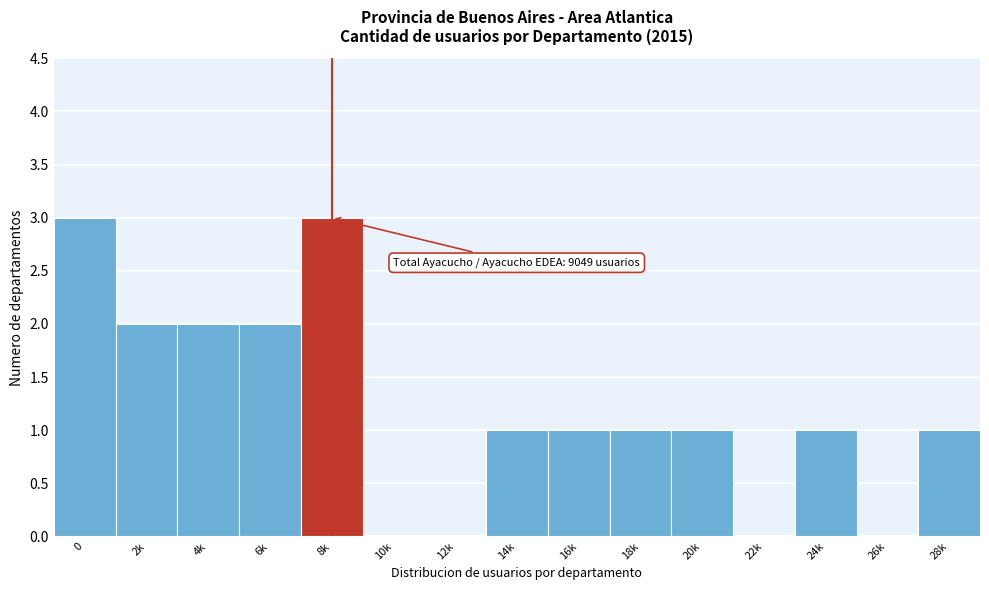

Reading left to right, transcribe all the data shown in this chart.

0=3	2k=2	4k=2	6k=2	8k=3	10k=0	12k=0	14k=1	16k=1	18k=1	20k=1	22k=0	24k=1	26k=0	28k=1